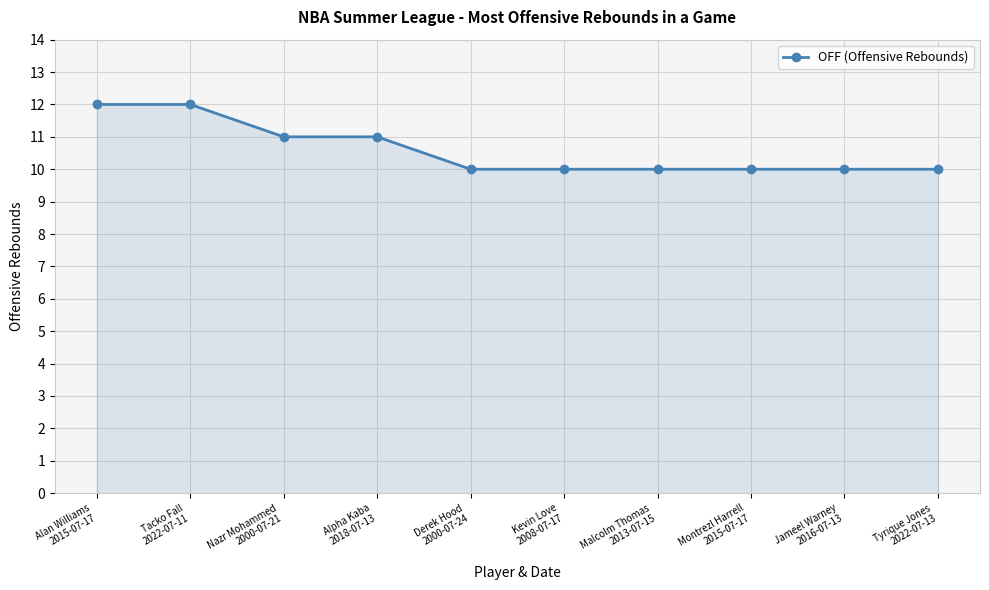

What is the ratio of the value at Malcolm Thomas
2013-07-15 to the value at Montrezl Harrell
2015-07-17?

1.0